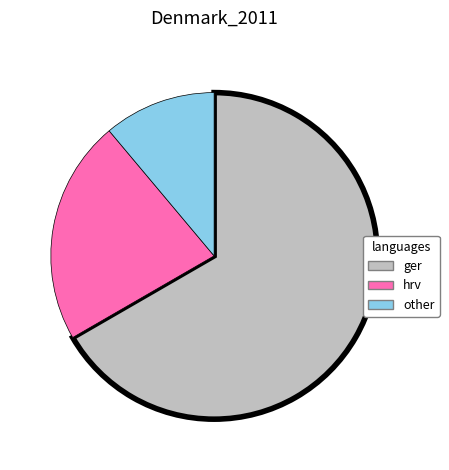

The ger slice represents 82% of the pie. True or false?

False